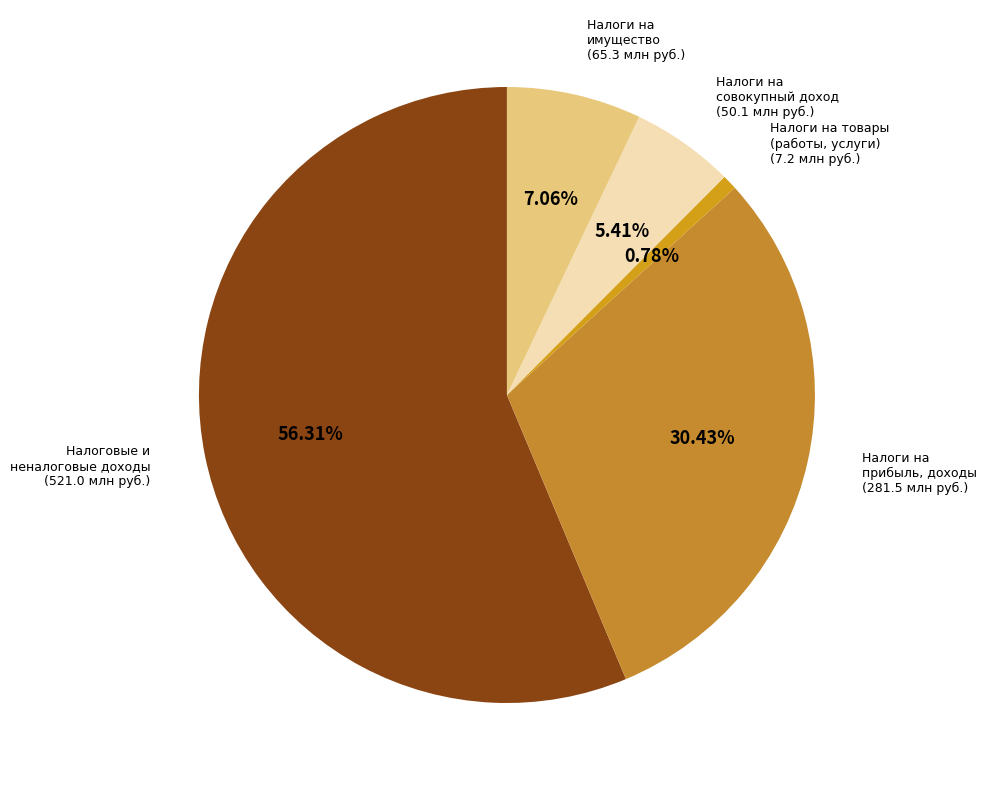

Count the number of slices in the pie.

5